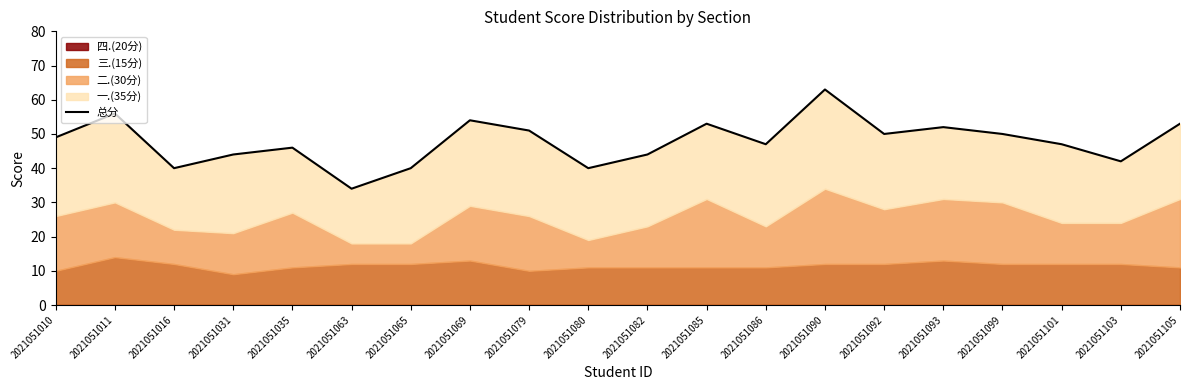

True or false: there are more than 2 points higher than both neighbors.

True